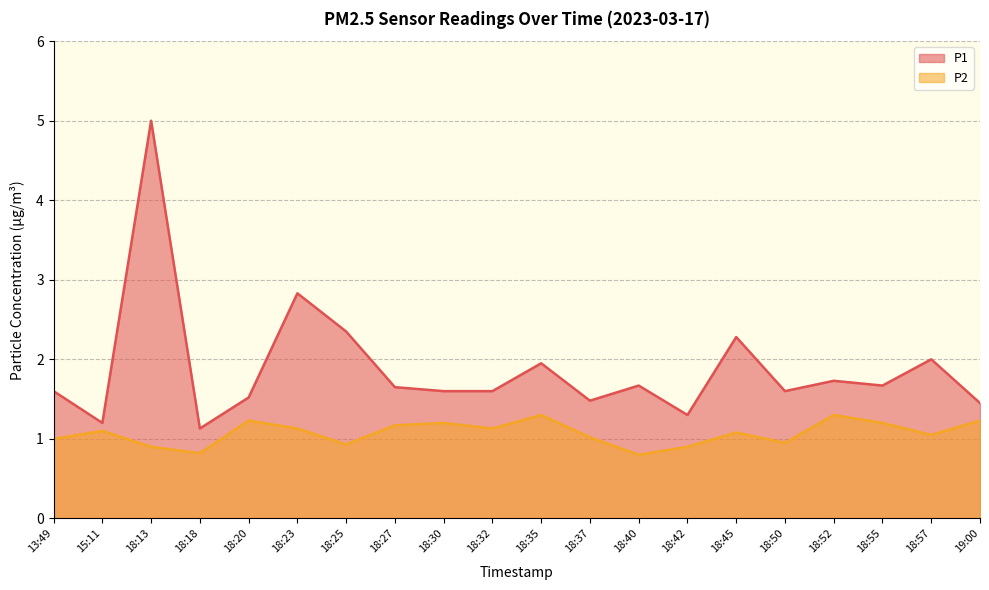

Reading right to left, what are all the values shown in this chart?

P1: 19:00=1.4	18:57=2.0	18:55=1.7	18:52=1.7	18:50=1.6	18:45=2.3	18:42=1.3	18:40=1.7	18:37=1.5	18:35=1.9	18:32=1.6	18:30=1.6	18:27=1.6	18:25=2.4	18:23=2.8	18:20=1.5	18:18=1.1	18:13=5.0	15:11=1.2	13:49=1.6
P2: 19:00=1.2	18:57=1.1	18:55=1.2	18:52=1.3	18:50=0.9	18:45=1.1	18:42=0.9	18:40=0.8	18:37=1.0	18:35=1.3	18:32=1.1	18:30=1.2	18:27=1.2	18:25=0.9	18:23=1.1	18:20=1.2	18:18=0.8	18:13=0.9	15:11=1.1	13:49=1.0